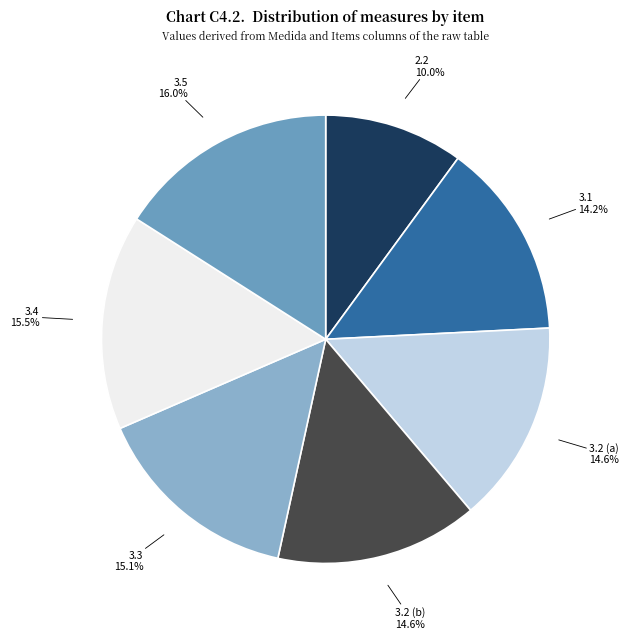

Combined, what portion of the pie is 3.2 (b) and 3.2 (a)?

29.2%